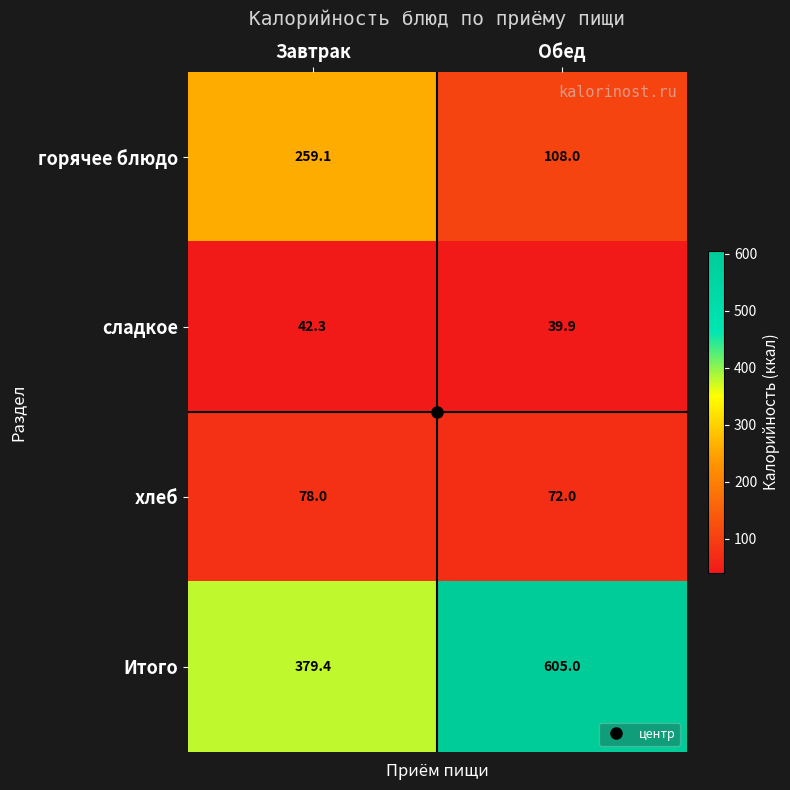

At how many categories does at least one series exceed 518?

1